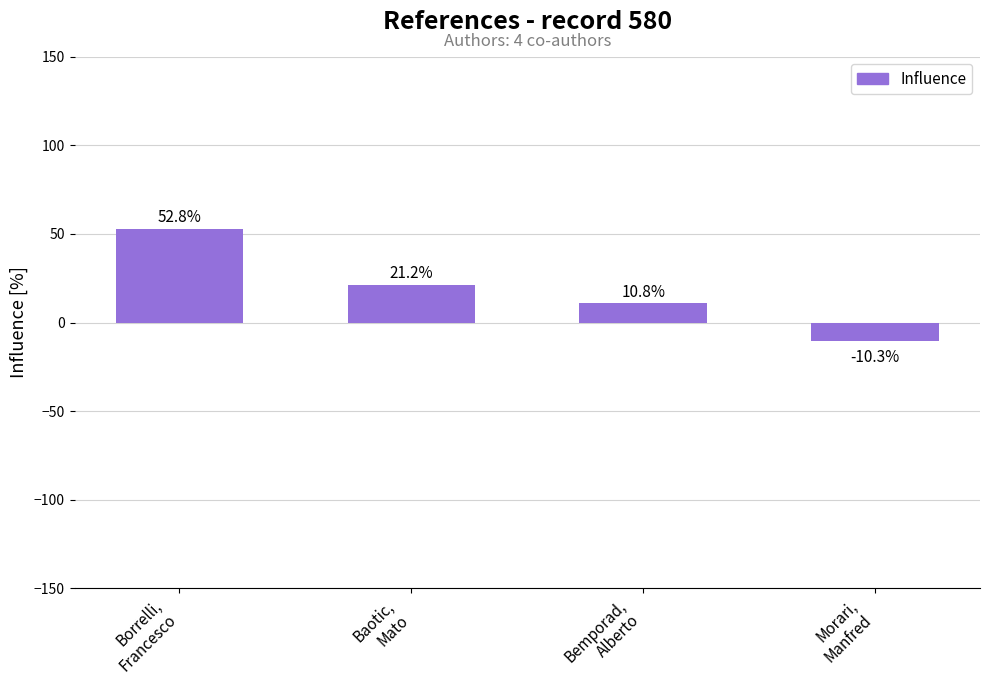

The value at Borrelli,
Francesco is 83.0. True or false?

False